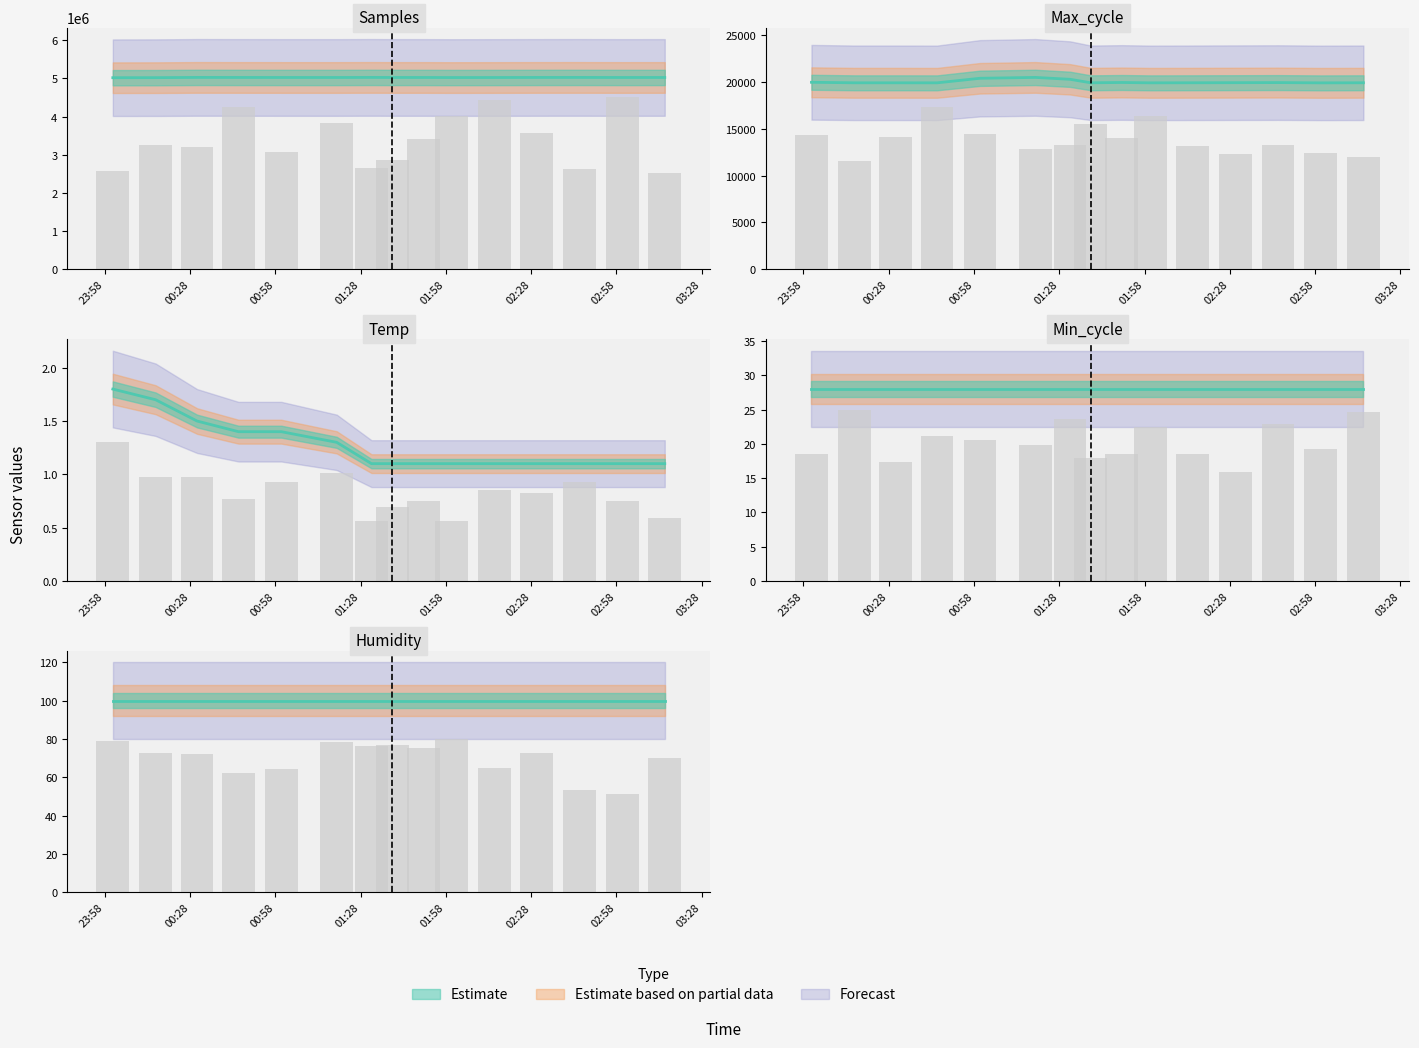

True or false: Samples has a value of 5026643.0 at 01:58.

True